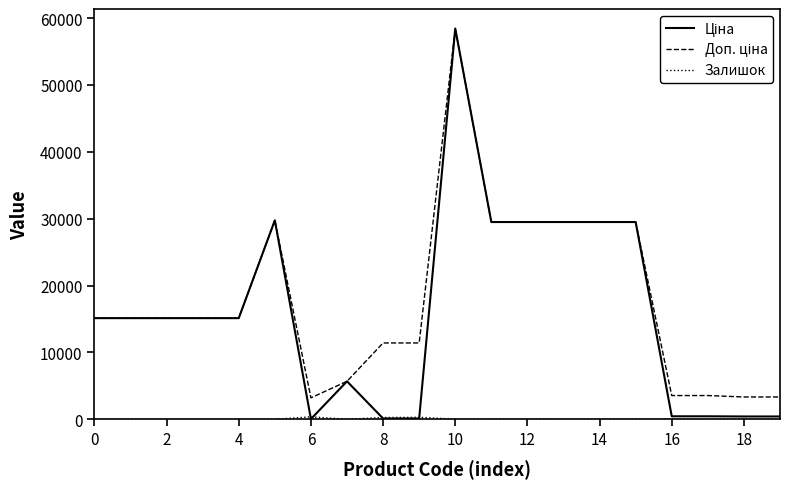

What is the greatest value displayed?

58426.5